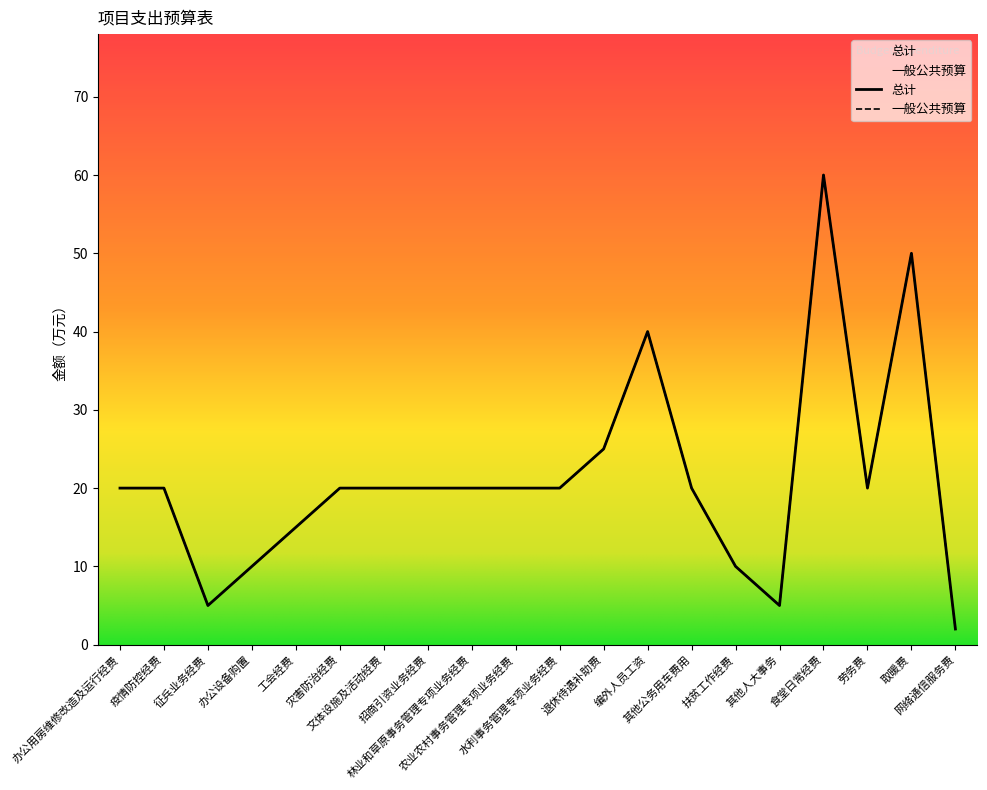

True or false: 总计 and 一般公共预算 intersect in this chart.

False